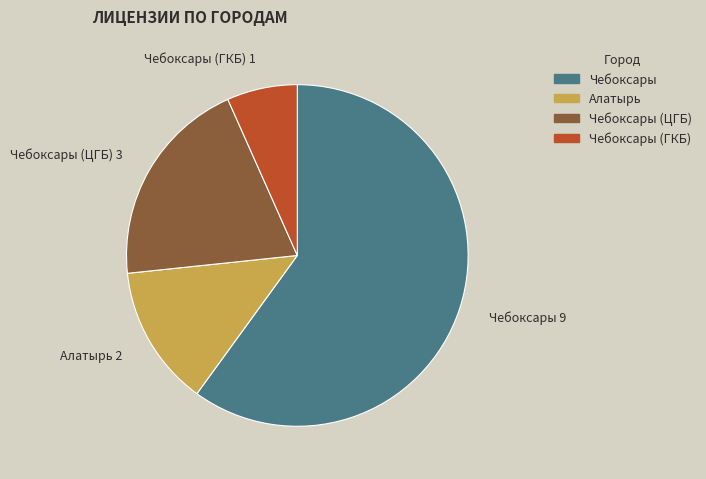

True or false: Чебоксары (ЦГБ) accounts for 14% of the total.

False